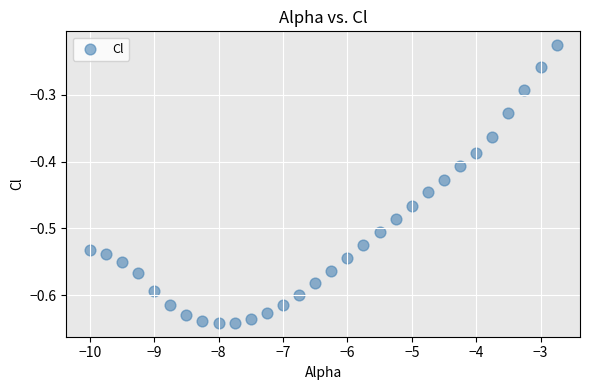

What is the range of Y values (max minus min)?

0.4